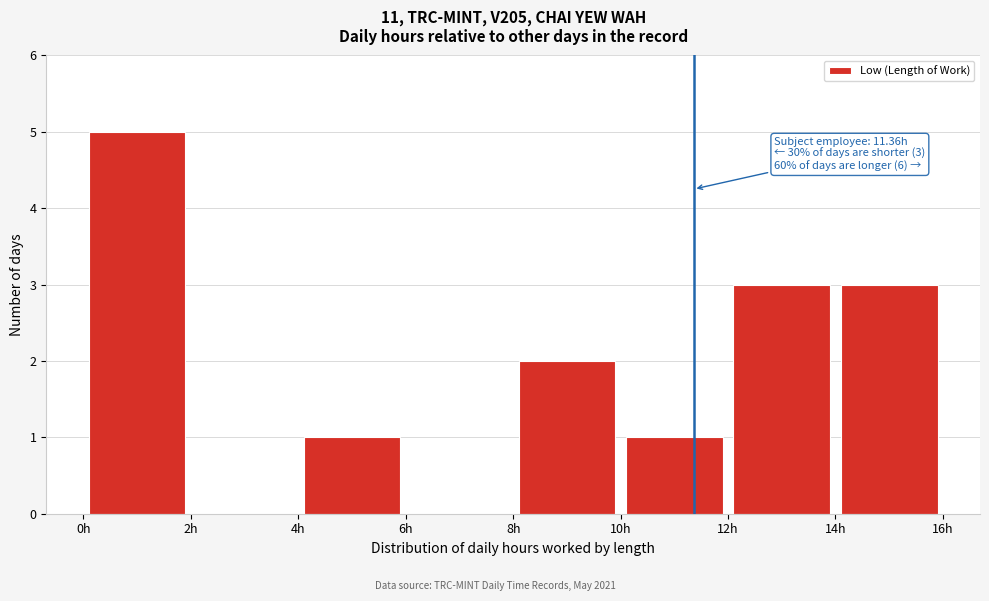

Over which range of the x-axis is the bar tallest?

0 to 2